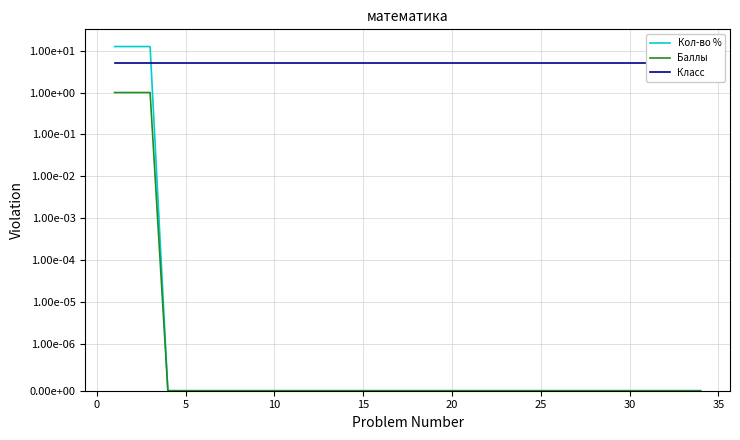

How many positive values does the Баллы series have?

3